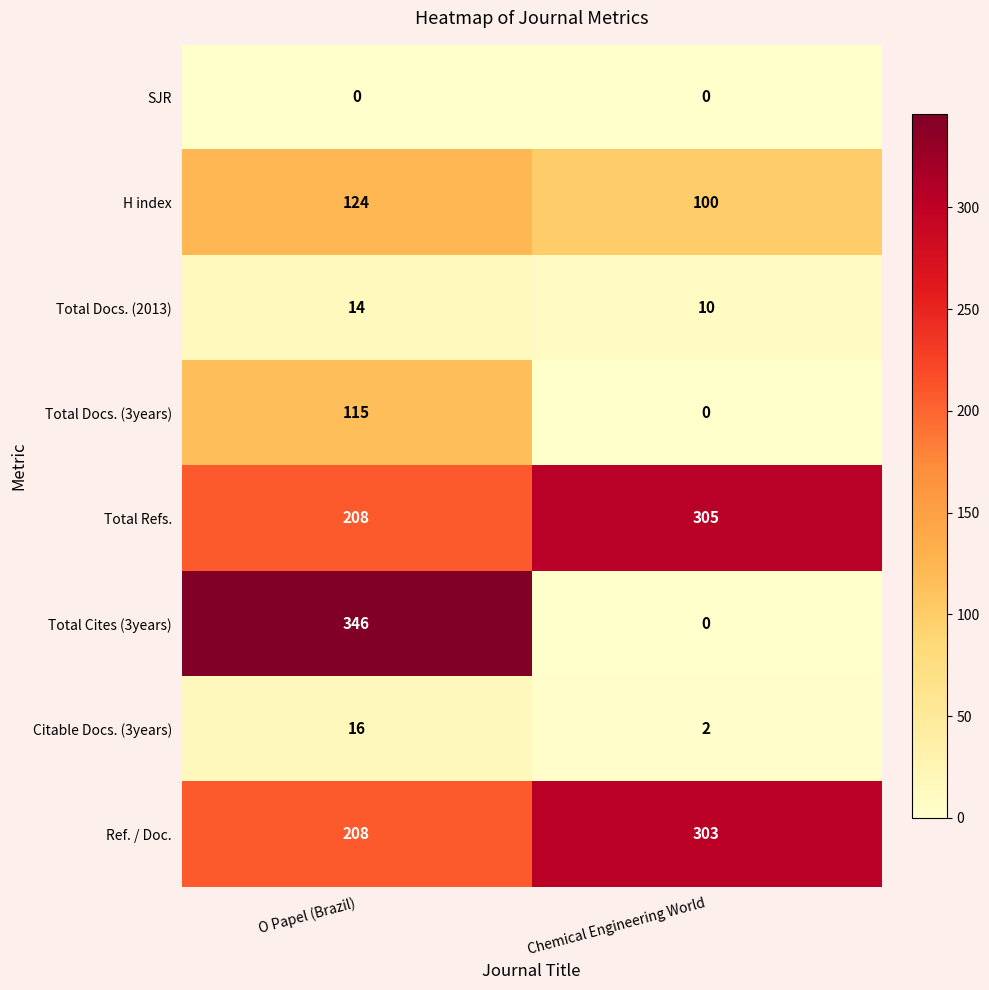

Reading right to left, transcribe all the data shown in this chart.

SJR: Chemical Engineering World=0	O Papel (Brazil)=0
H index: Chemical Engineering World=100	O Papel (Brazil)=124
Total Docs. (2013): Chemical Engineering World=10	O Papel (Brazil)=14
Total Docs. (3years): Chemical Engineering World=0	O Papel (Brazil)=115
Total Refs.: Chemical Engineering World=305	O Papel (Brazil)=208
Total Cites (3years): Chemical Engineering World=0	O Papel (Brazil)=346
Citable Docs. (3years): Chemical Engineering World=2	O Papel (Brazil)=16
Ref. / Doc.: Chemical Engineering World=303	O Papel (Brazil)=208